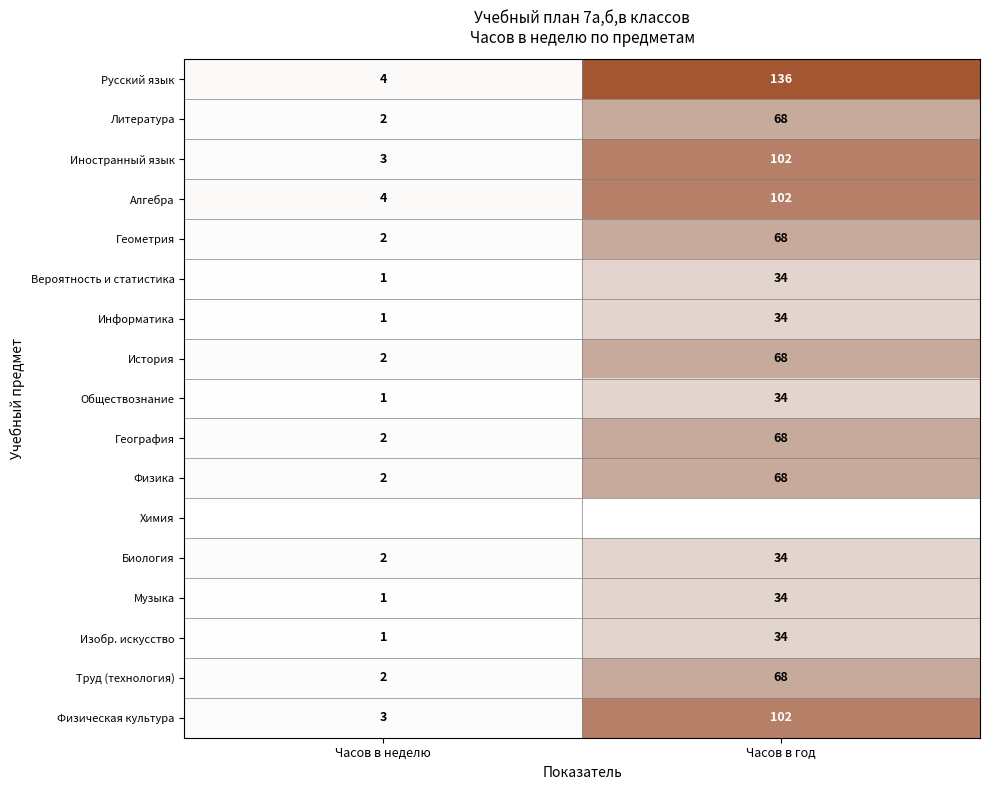

What is the approximate value of Биология at Часов в год, to the nearest 10?

30